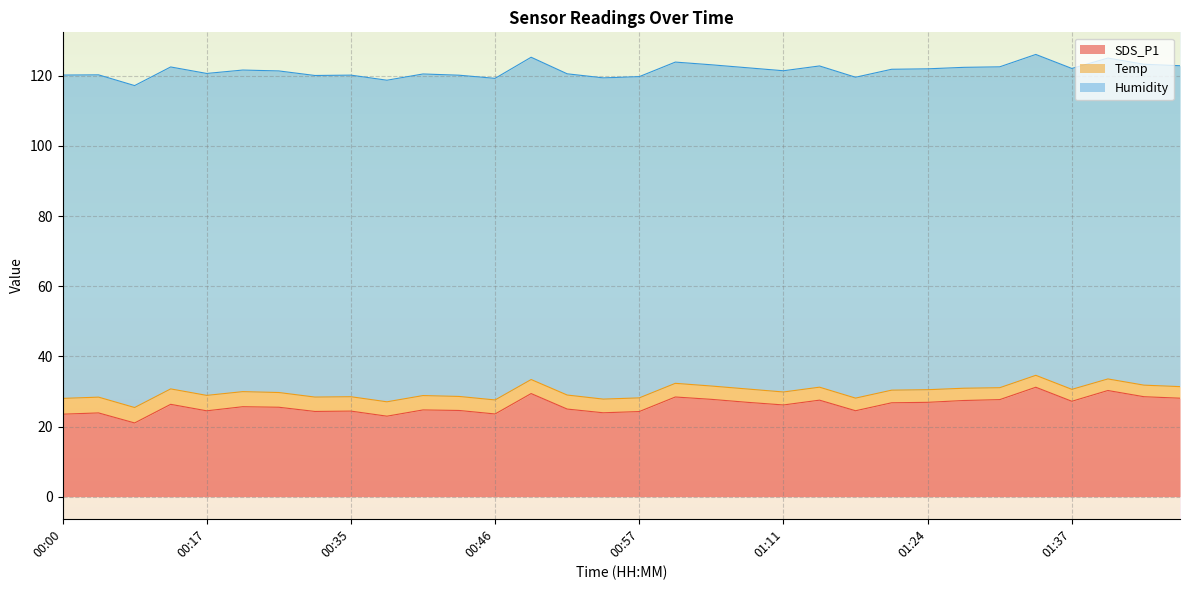

At how many categories does at least one series exceed 79?

32